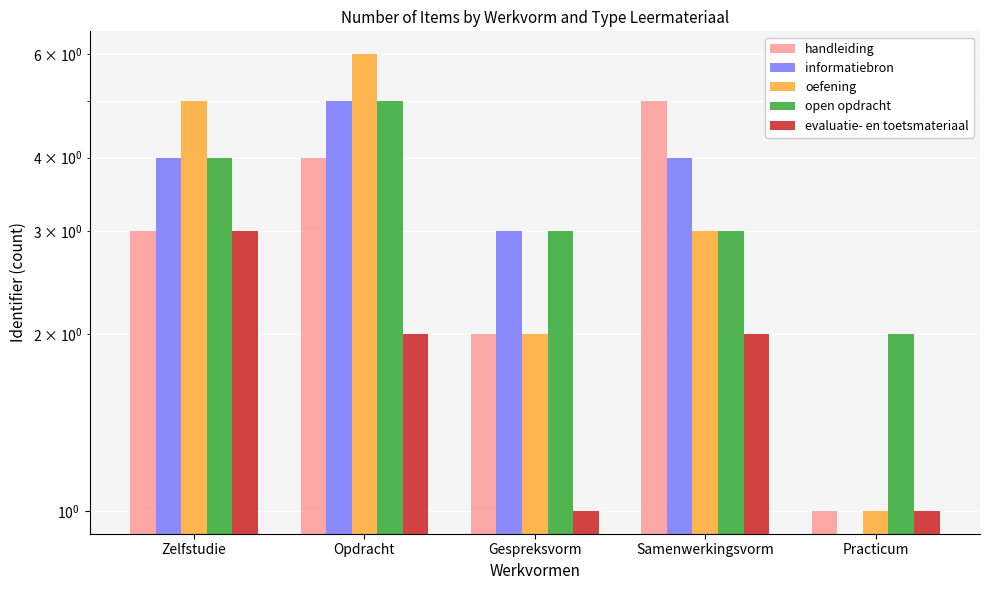

What is the difference between the second highest and minimum values in the informatiebron series?

4